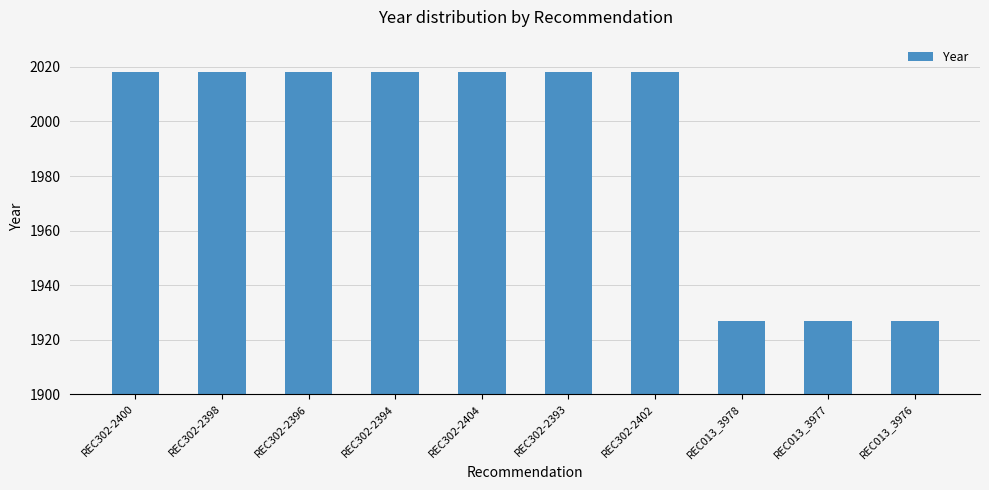

What is the minimum value shown in the chart?

1927